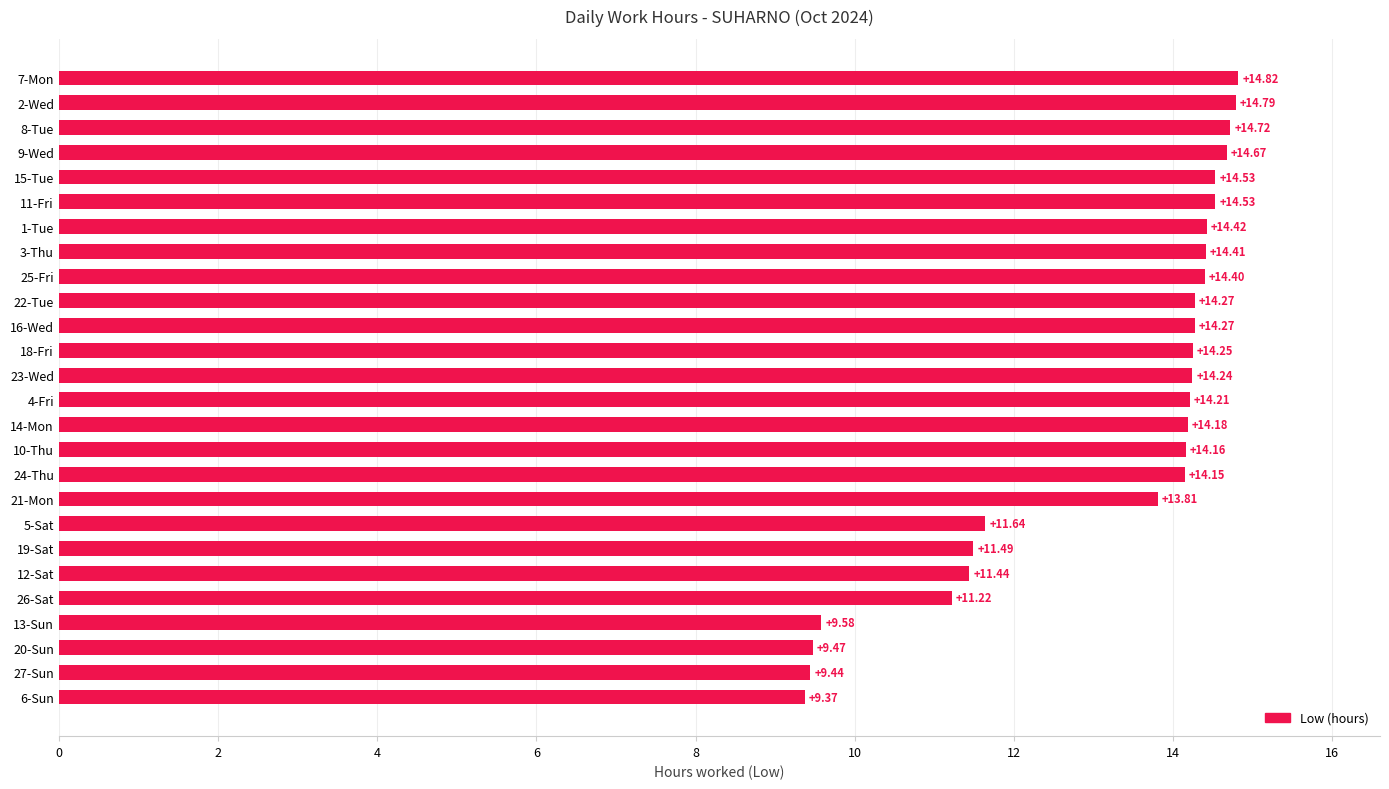

What is the change in value from 27-Sun to 5-Sat?

+2.2